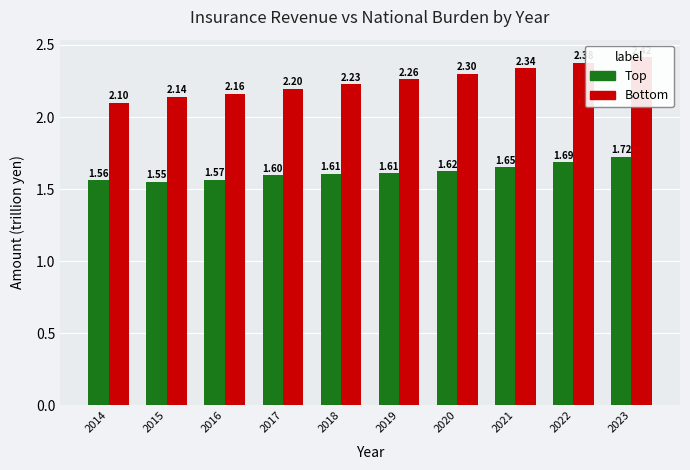

Does the chart contain stacked bars?

No